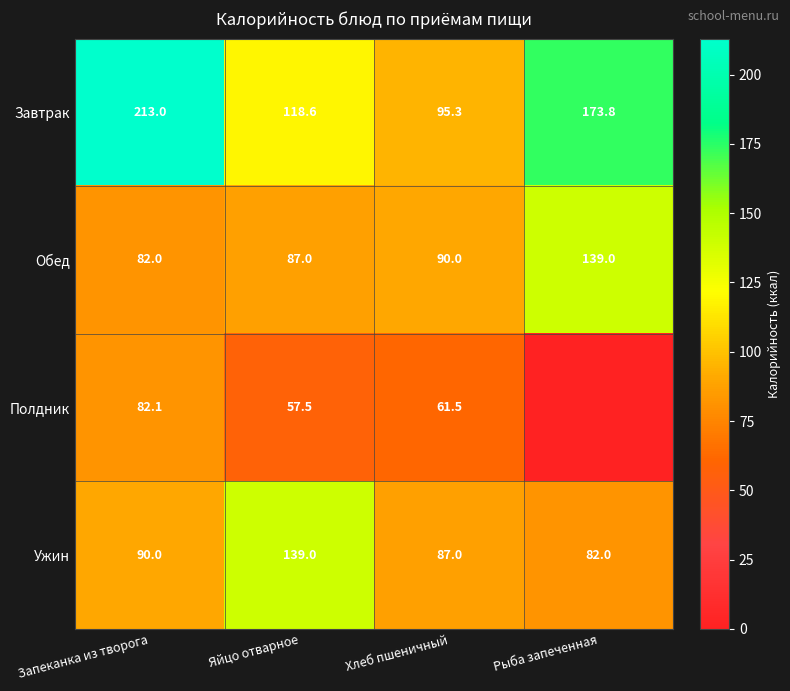

What is the spread (max minus min) of values at Запеканка из творога?

131.0